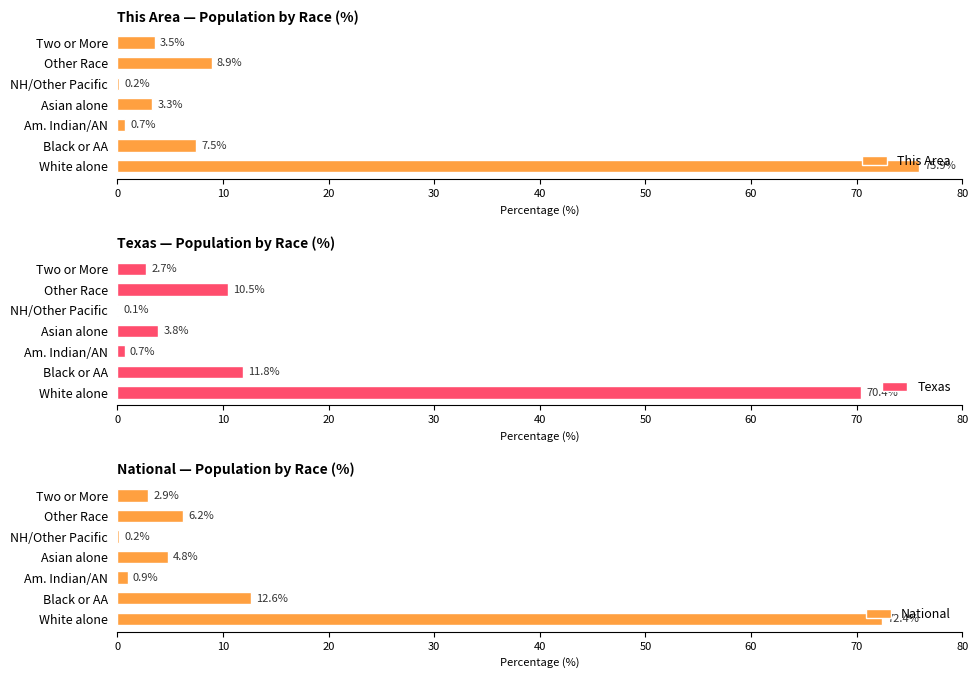

What is the highest value of the National series?

72.4